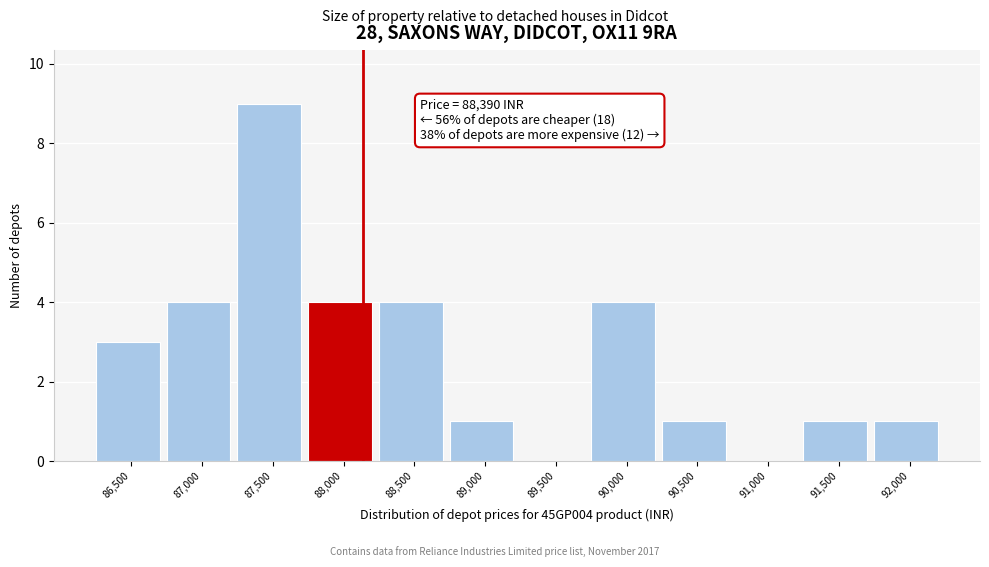

Reading left to right, what are all the values shown in this chart?

86,500=3	87,000=4	87,500=9	88,000=4	88,500=4	89,000=1	89,500=0	90,000=4	90,500=1	91,000=0	91,500=1	92,000=1